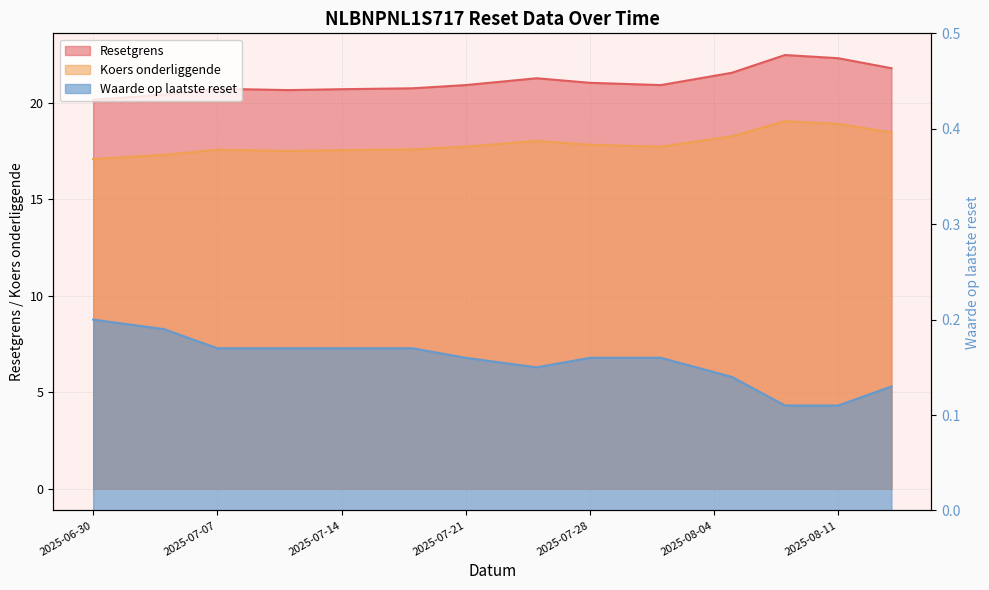

The value of Waarde op laatste reset at 2025-08-08 is 0.1. True or false?

True